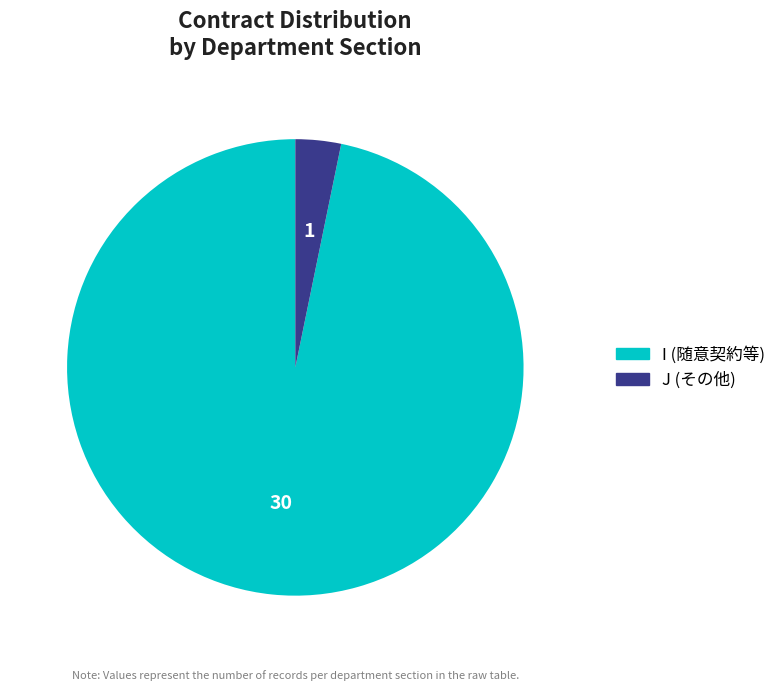

What is the majority slice?

I